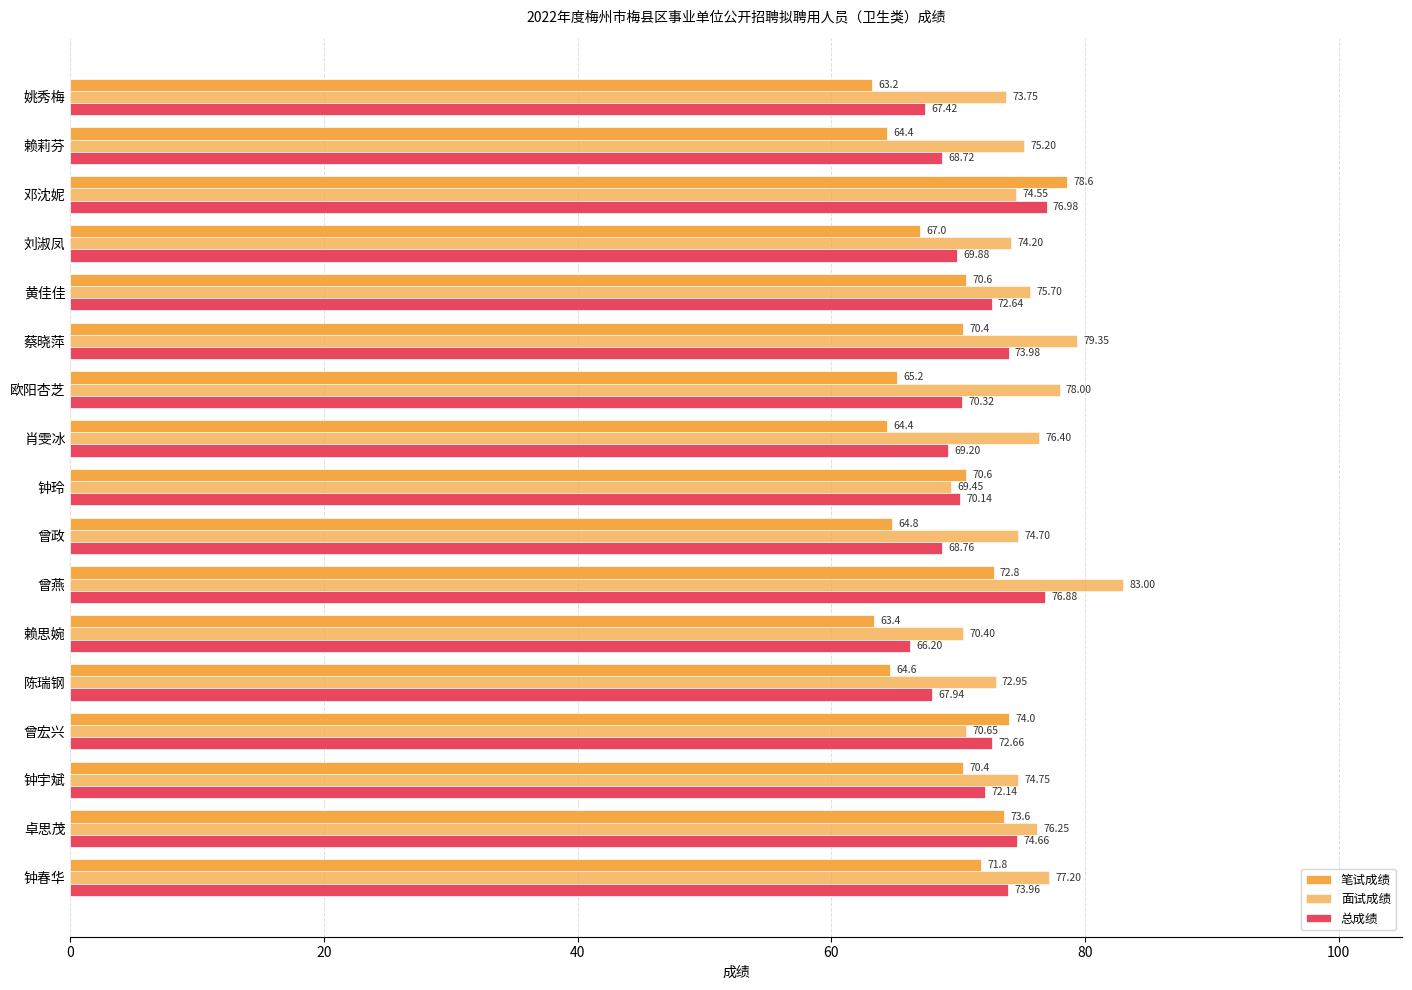

Count the number of data series in this chart.

3